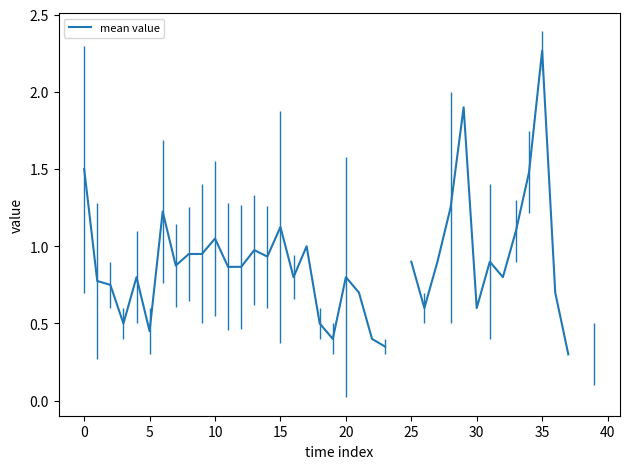

What is the label of the 2nd point from the right?

38